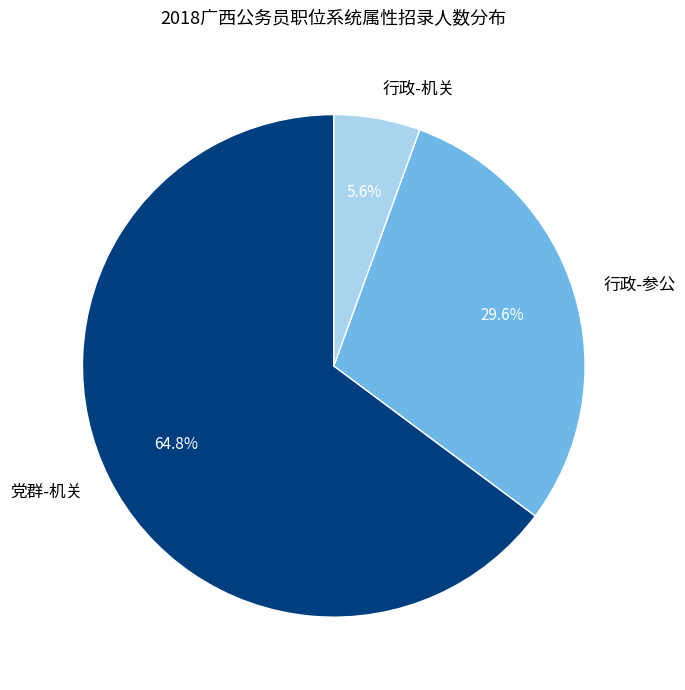

What percentage is the 行政-参公 slice, to the nearest percent?

30%